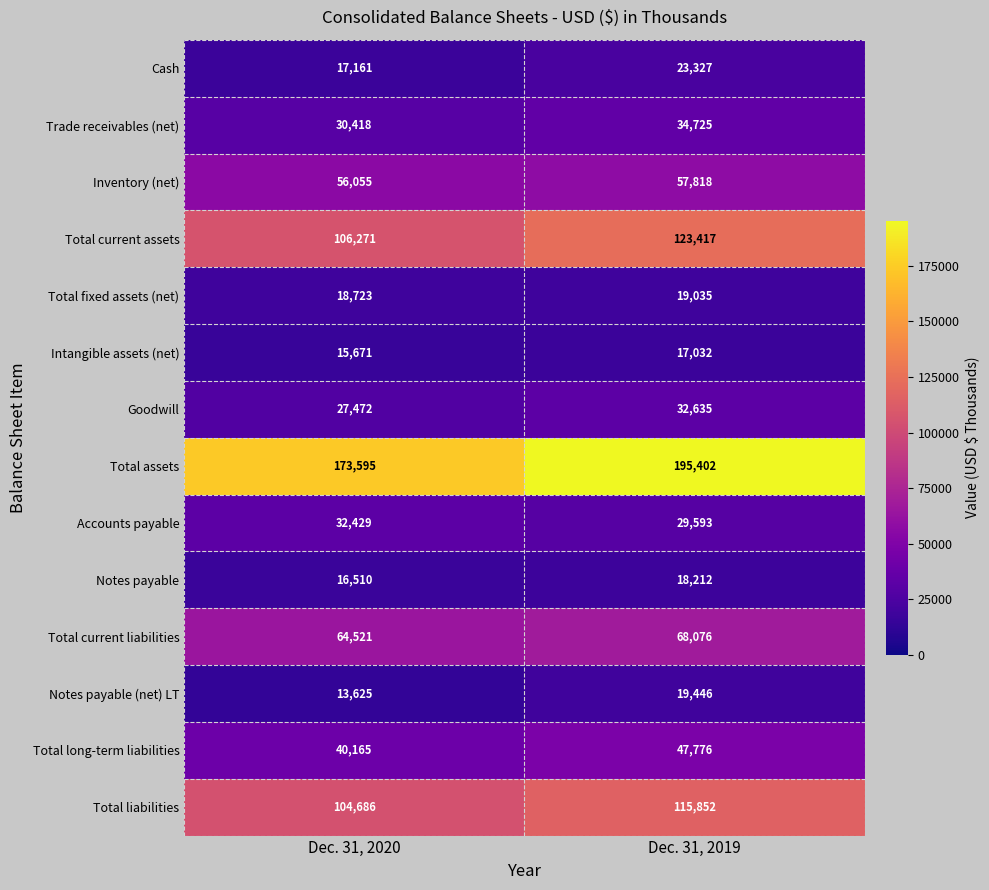

How many distinct data groups are displayed?

14